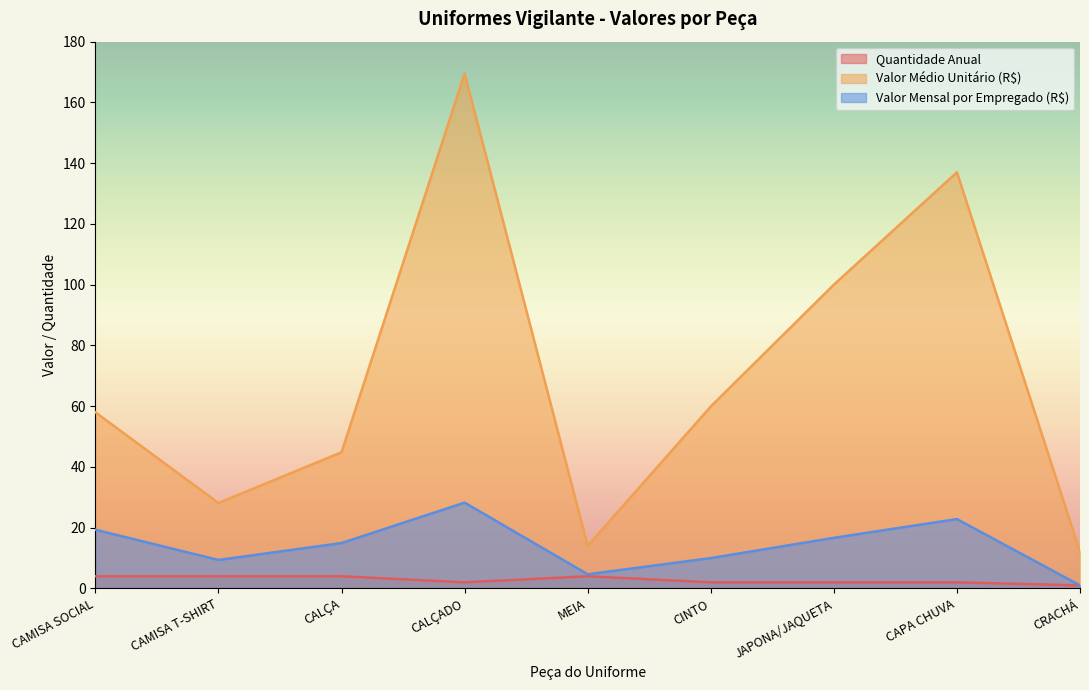

Count the number of data series in this chart.

3